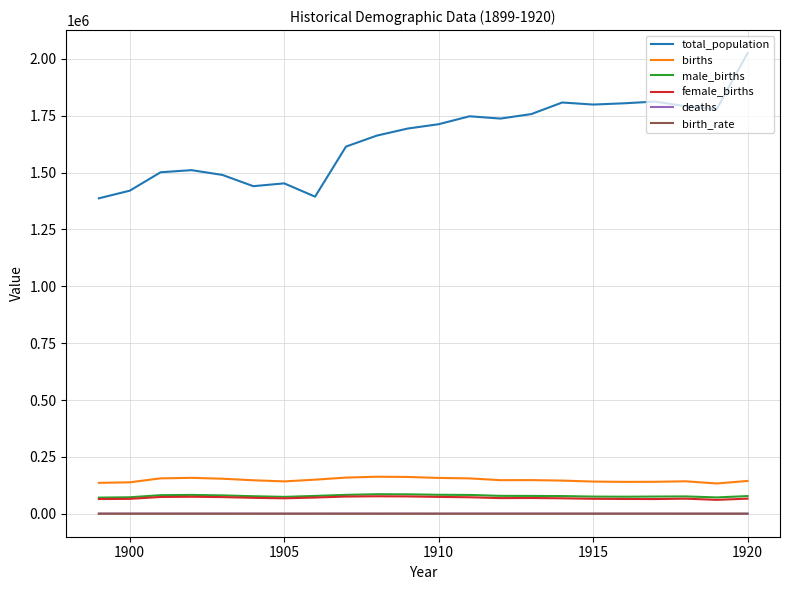

What is the minimum value for male_births?

70759.0